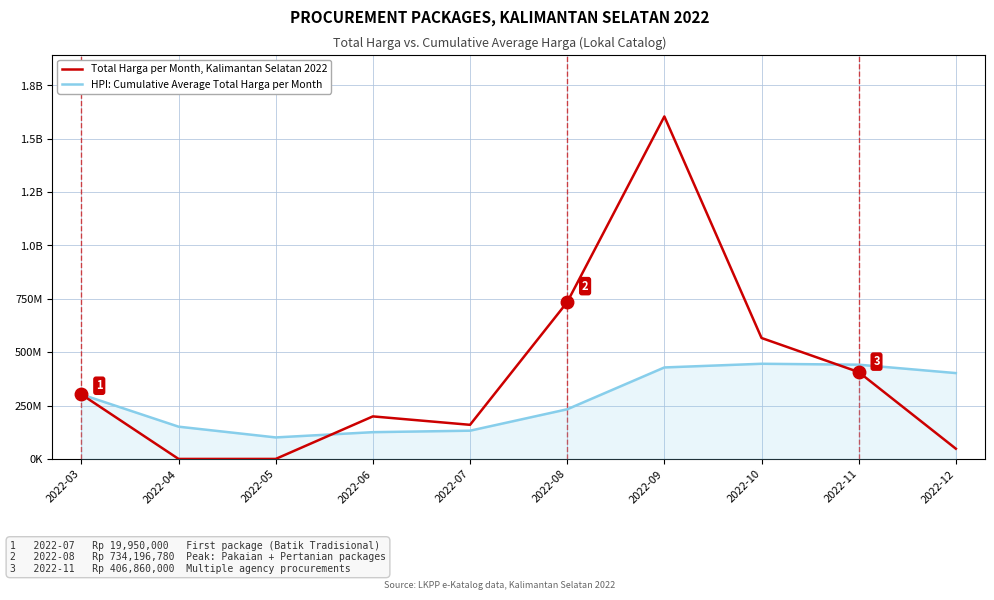

At which label does HPI: Cumulative Average Total Harga per Month reach its minimum?

2022-05